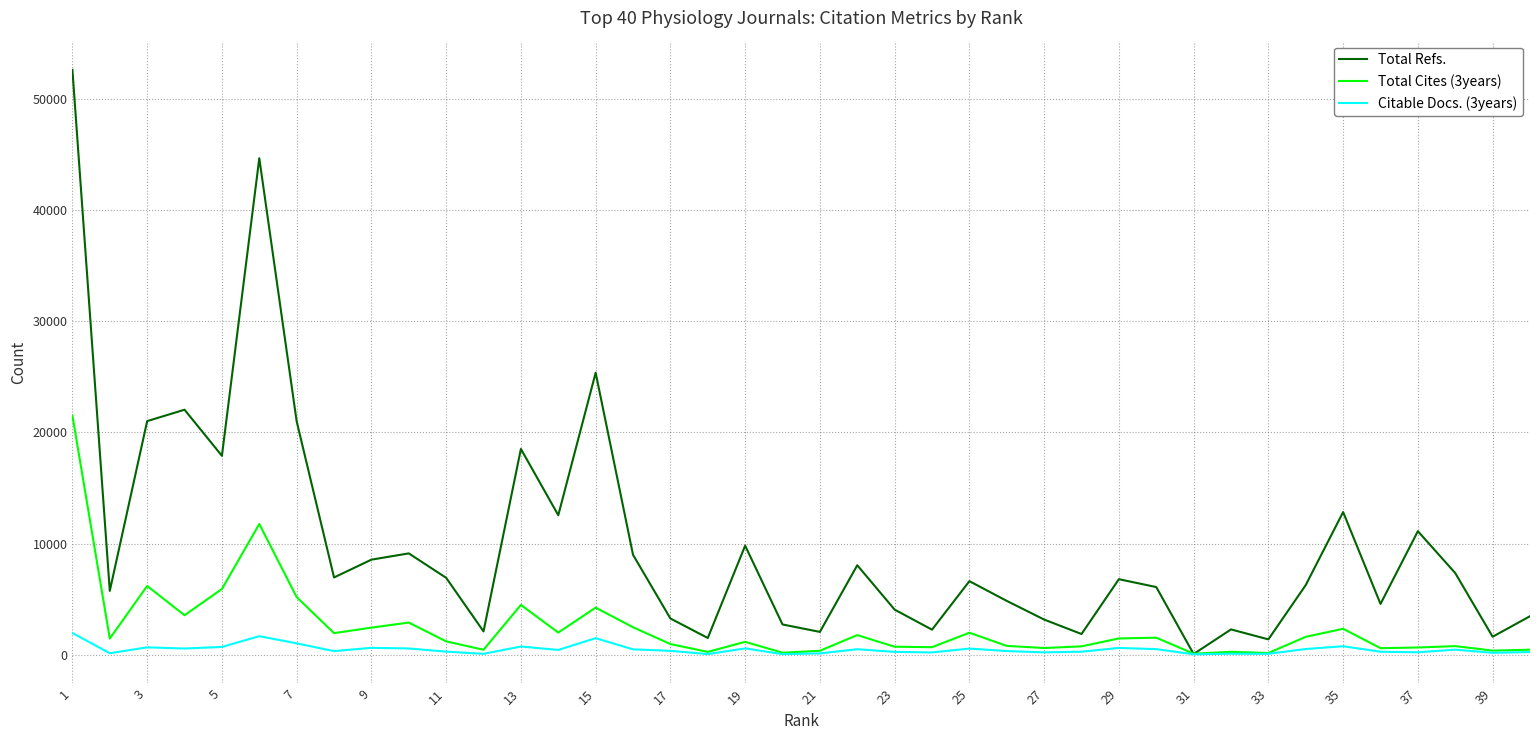

List the series in order of their overall mean, highest first.

Total Refs., Total Cites (3years), Citable Docs. (3years)